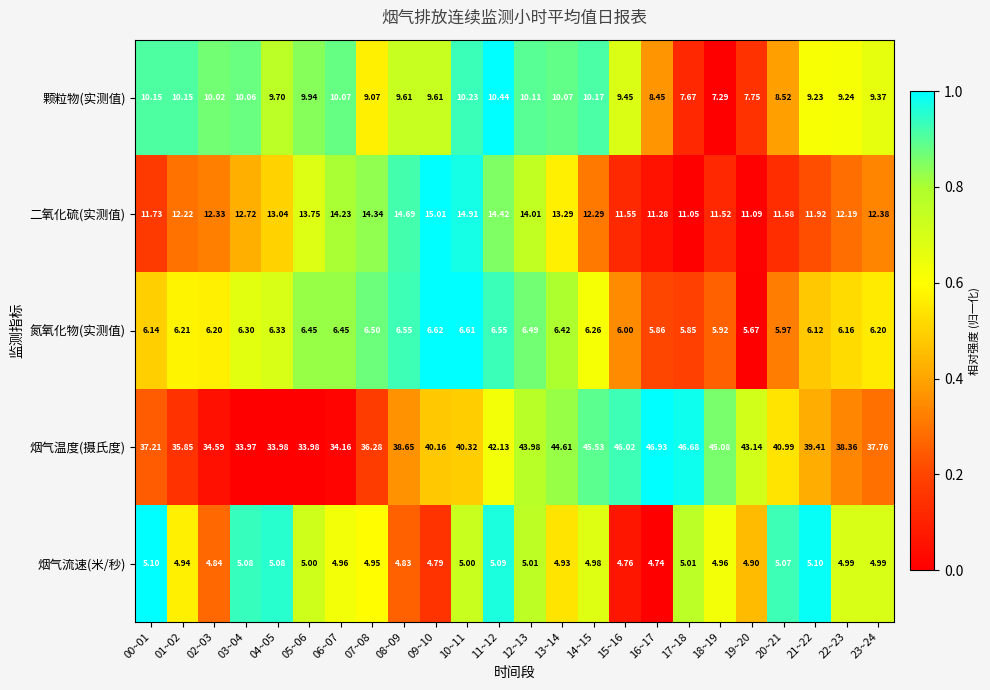

Rank the series at 21~22 from highest to lowest value.

烟气温度(摄氏度), 二氧化硫(实测值), 颗粒物(实测值), 氮氧化物(实测值), 烟气流速(米/秒)